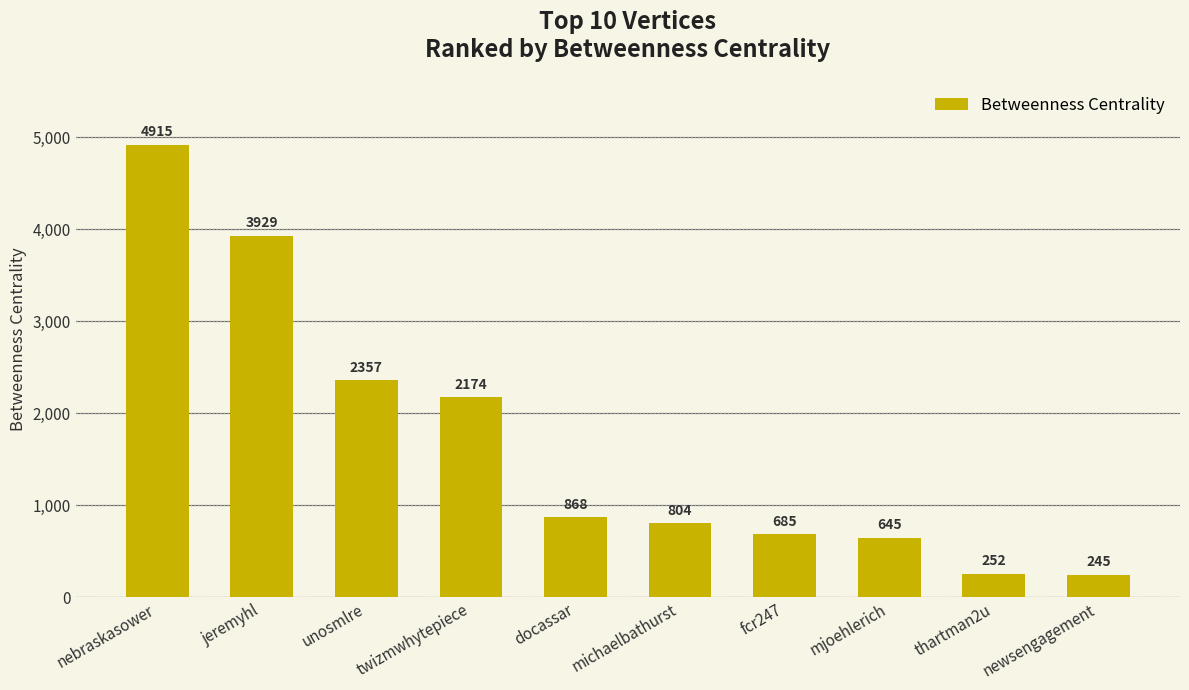

Count the number of data series in this chart.

1